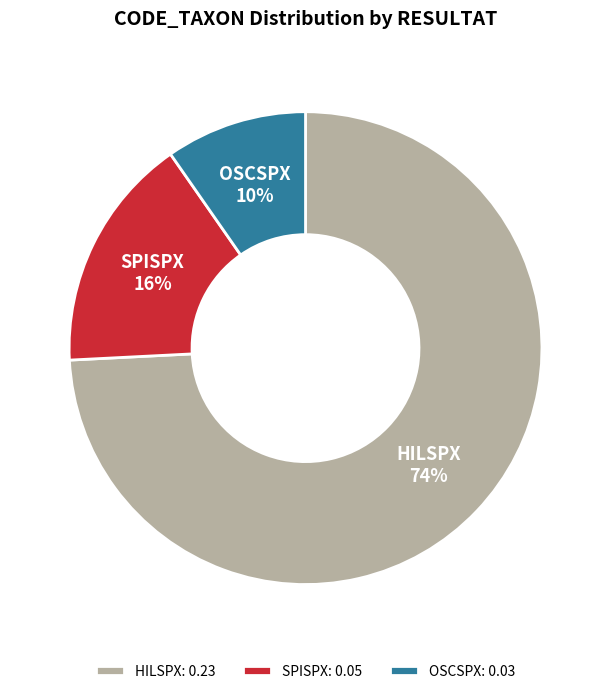

To the nearest percent, what is the combined percentage of SPISPX and OSCSPX?

26%